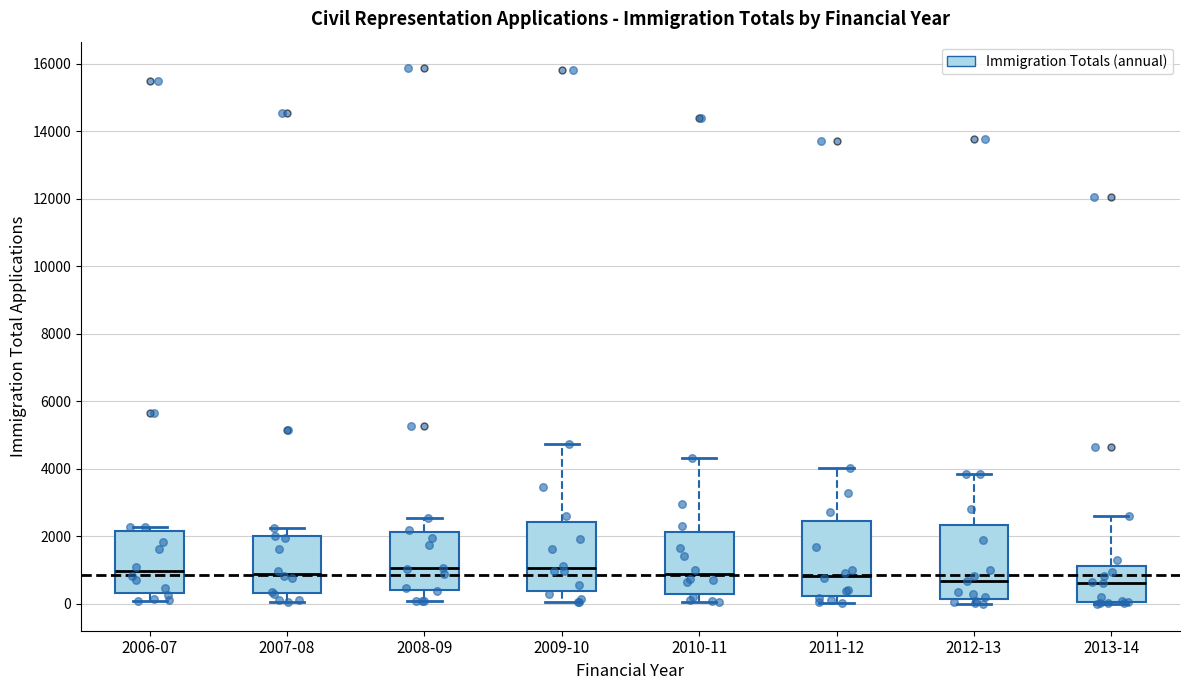

Where does the upper whisker of the box for 2007-08 end on the y-axis? The values are not printed on the chart, so give them approximately, as read against the axis.

2200